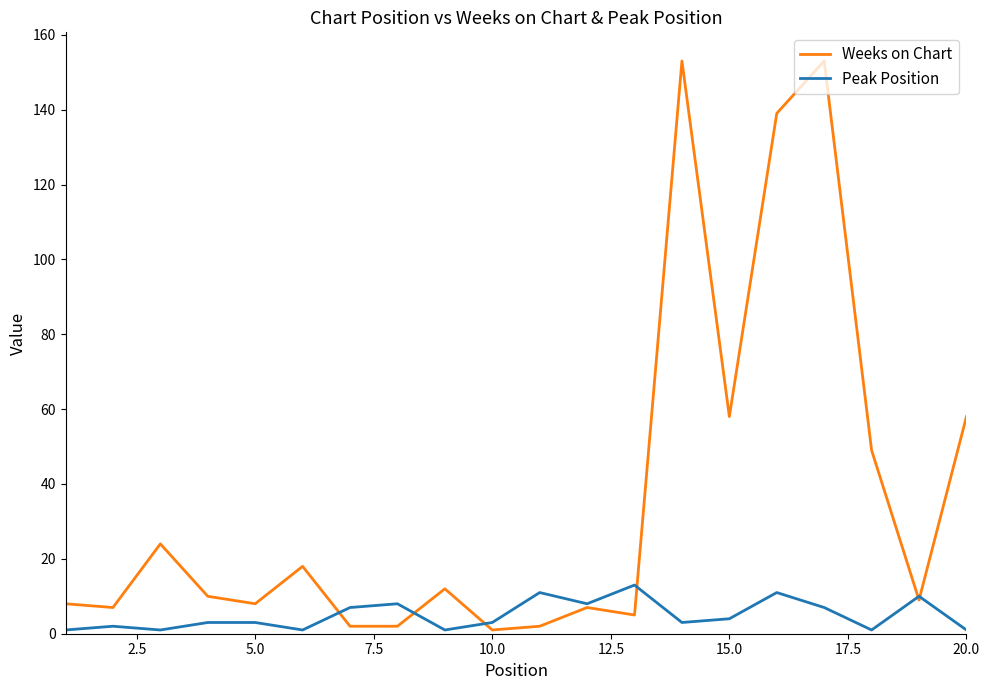

Rank the series by their maximum value, from highest to lowest.

Weeks on Chart, Peak Position